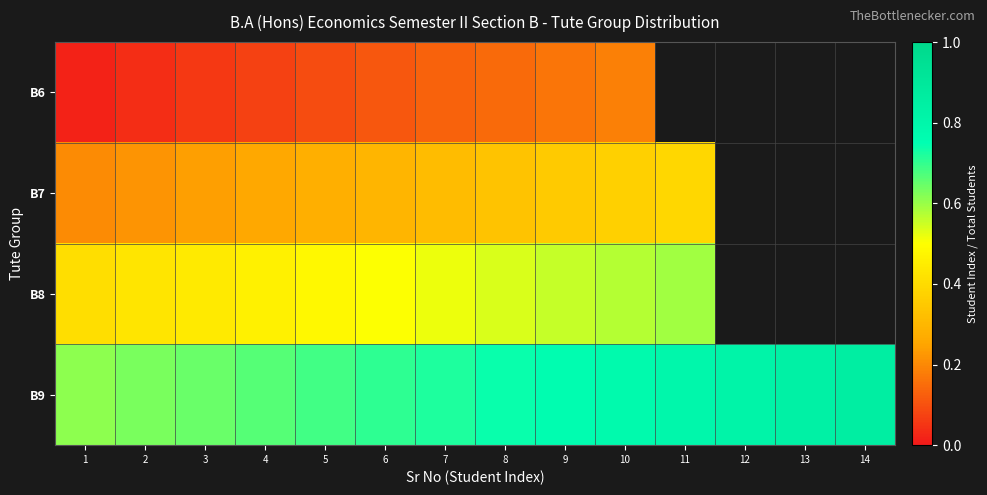

Rank the series by their maximum value, from lowest to highest.

B6, B7, B8, B9